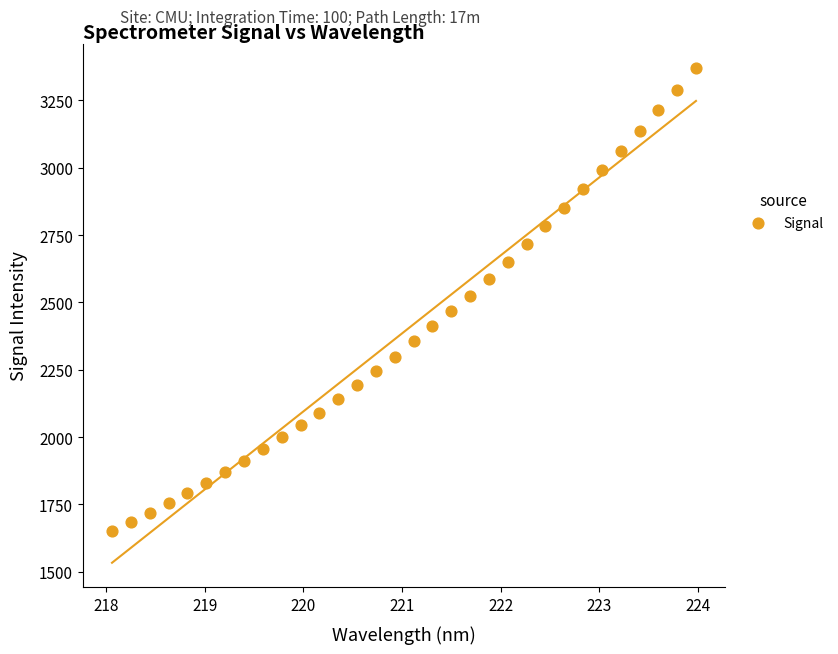

What is the range of X values (max minus min)?

5.9